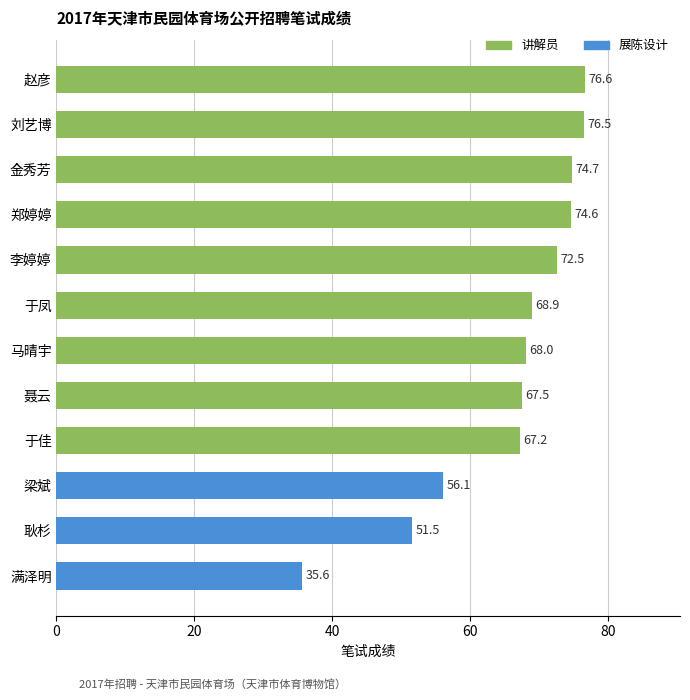

What is the difference between the maximum and minimum values?

41.0